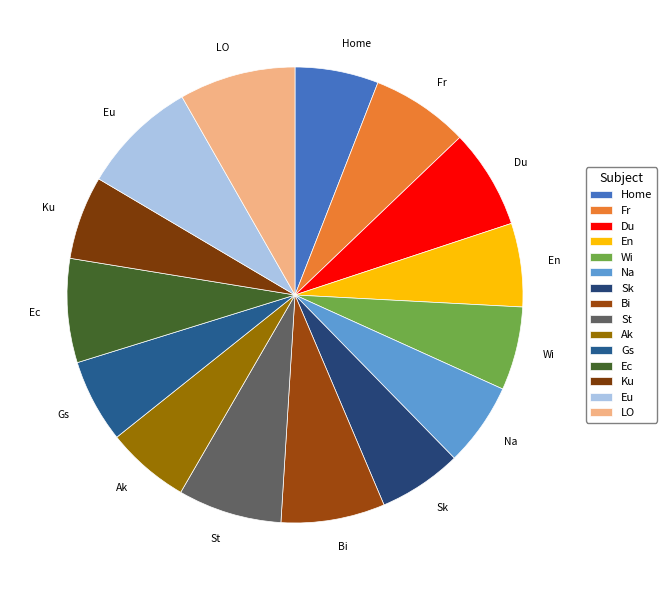

True or false: Na accounts for 17% of the total.

False